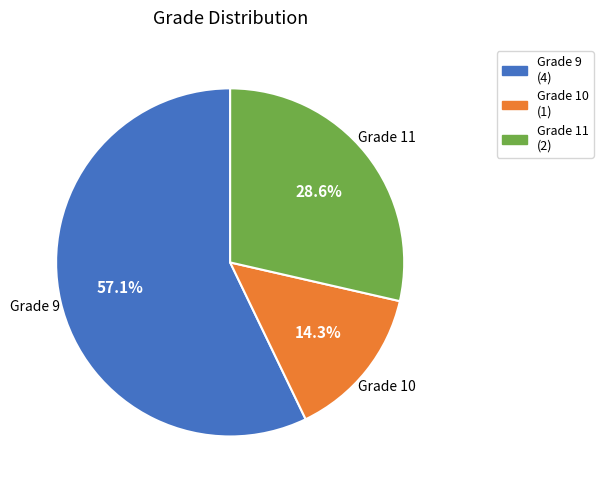

Is Grade 9 (4) the majority of the pie?

Yes